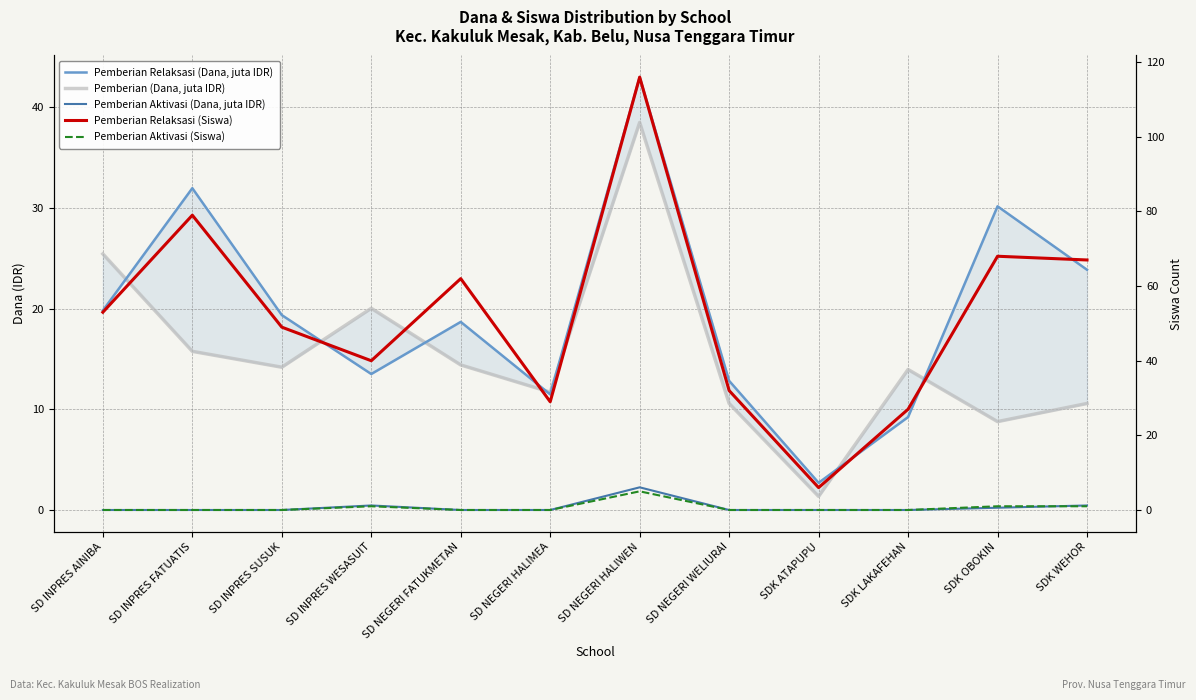

Which has a higher value, SDK LAKAFEHAN or SD NEGERI HALIMEA?

SD NEGERI HALIMEA